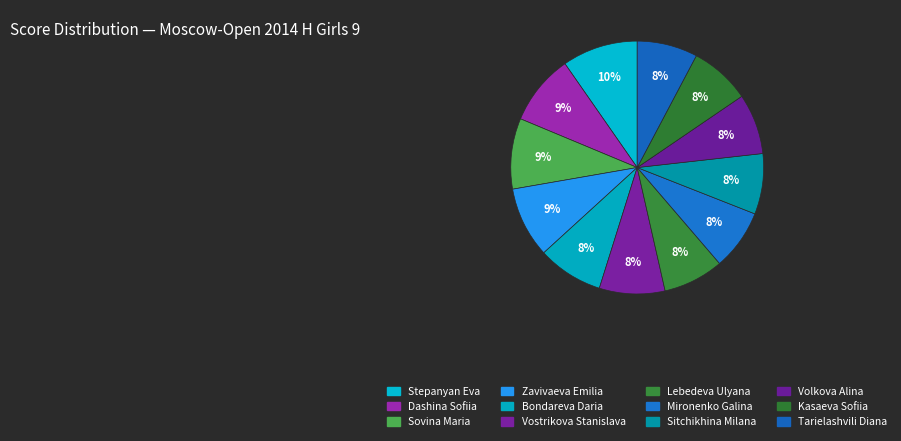

Count the number of slices in the pie.

12